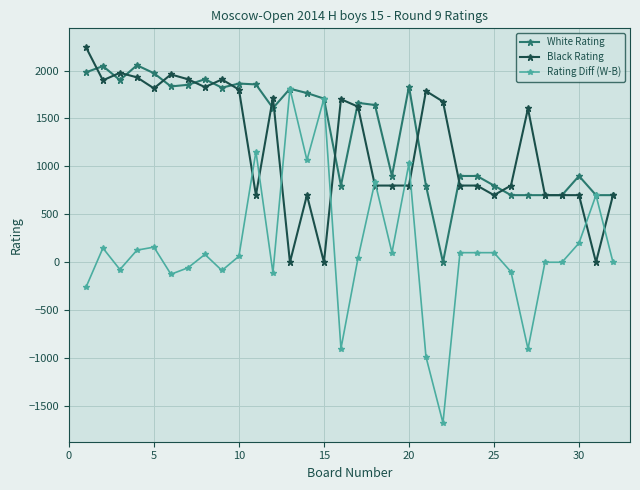

What is the greatest value displayed?

2244